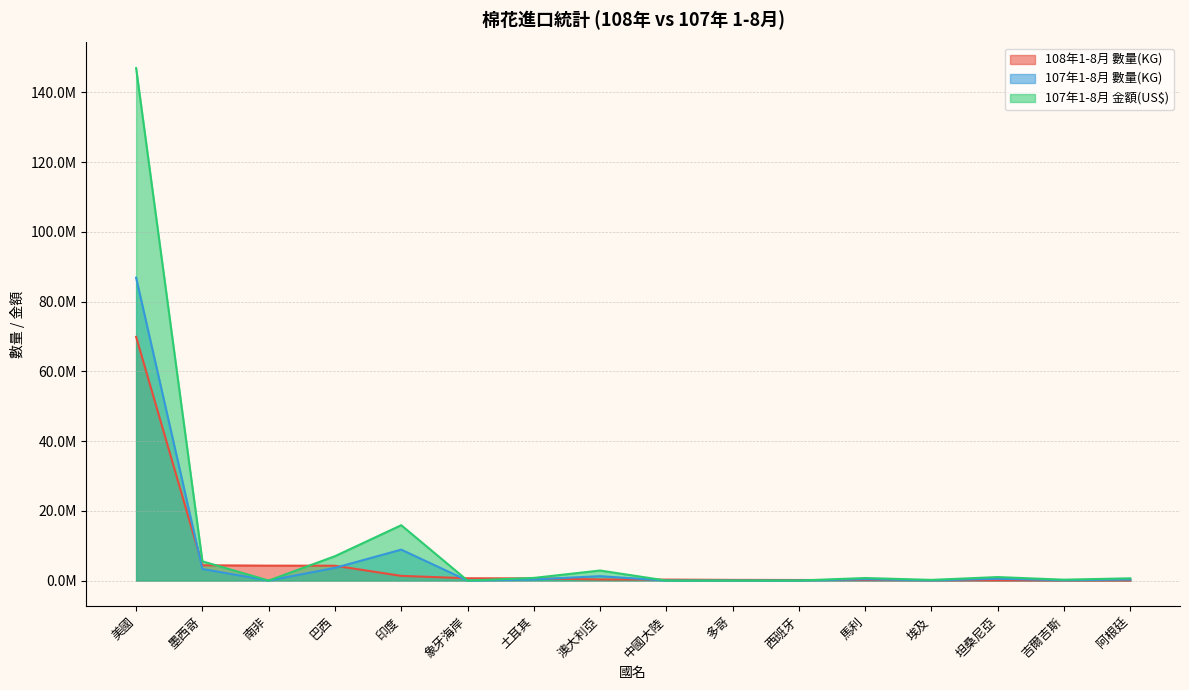

Which series has the largest range (max minus min)?

107年1-8月 金額(US$)